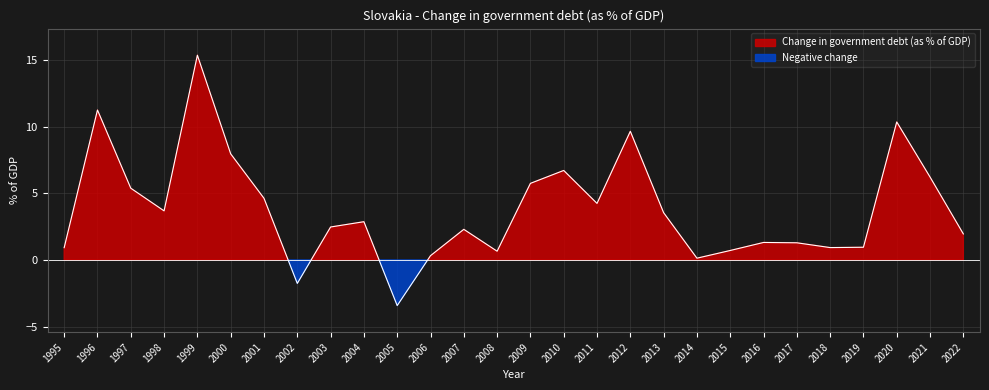

How many values in Positive change are above zero?

26